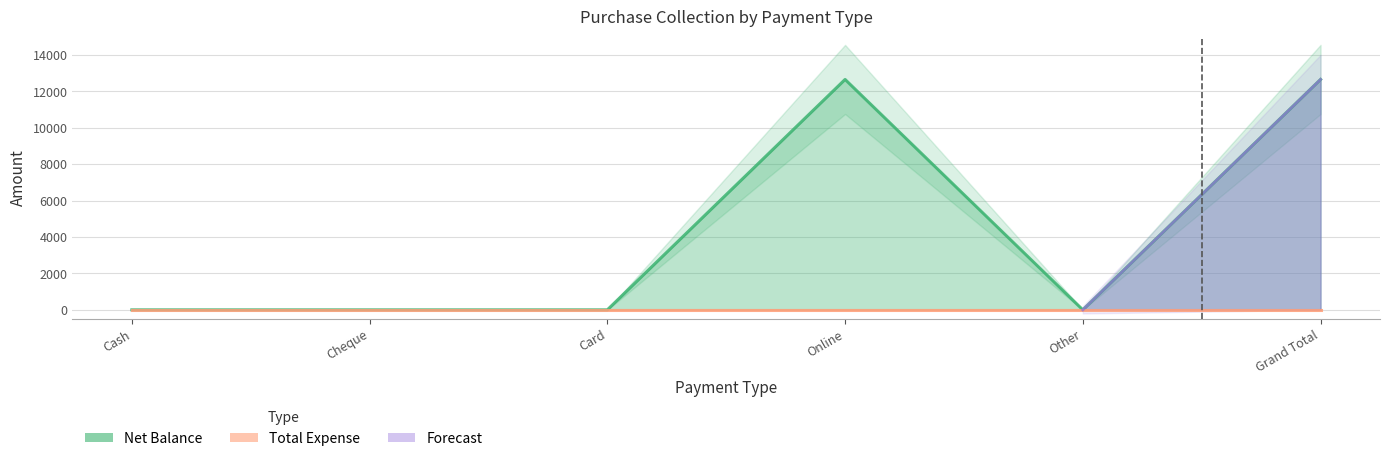

Reading right to left, list all the values displayed in this chart.

12650	0	12650	0	0	0